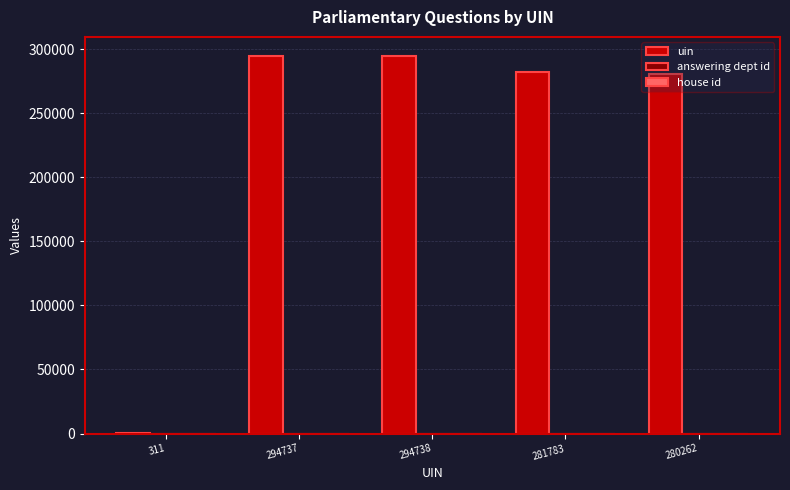

Between 311 and 294737, which series saw the biggest shift?

uin